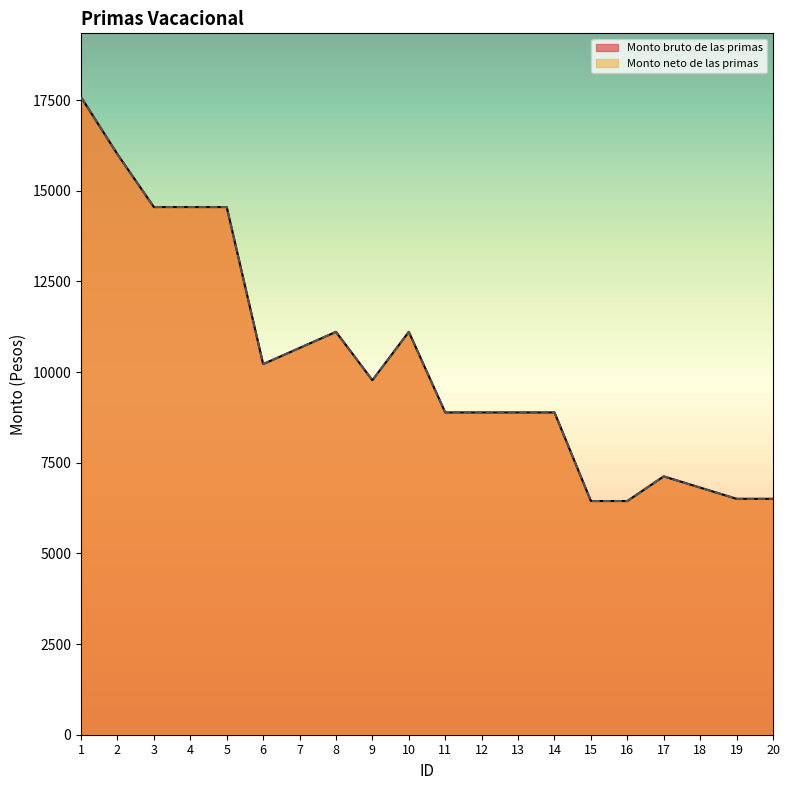

What is the sum of all Monto neto de las primas values?

205532.0